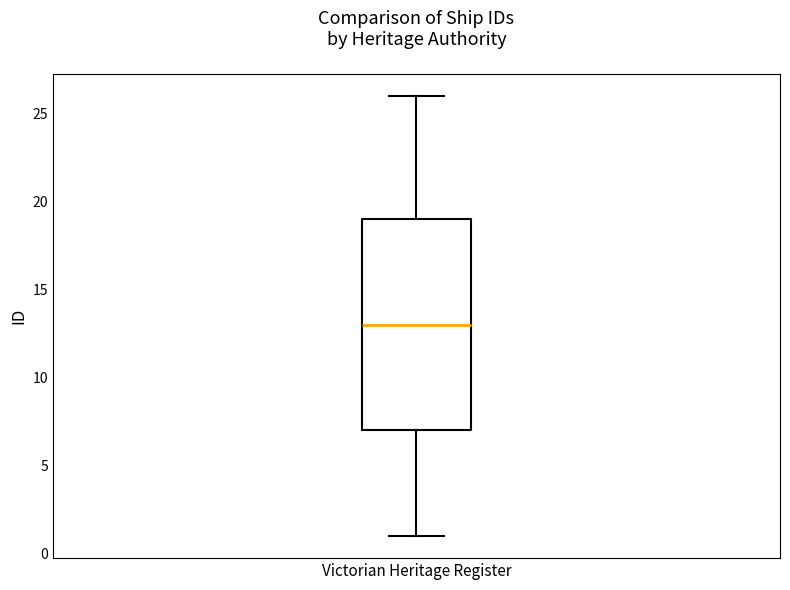

Read this box plot against the y-axis: the position of the median line, the range covered by the box, and the ends of both whiskers. The values are not printed on the chart, so give them approximately, as read against the axis.

median 13, box 7 to 19, whiskers 1 to 26